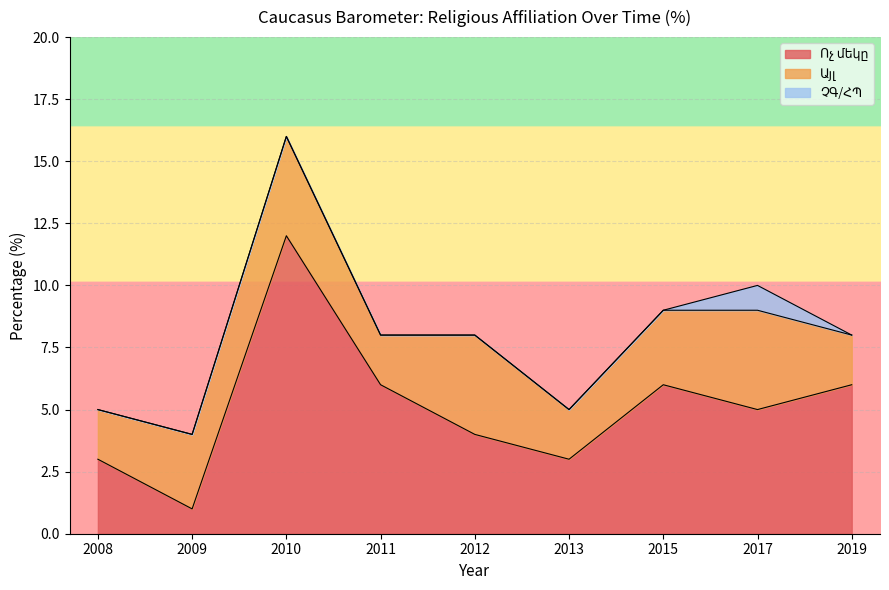

At which category does Այլ reach its first local peak?

2010